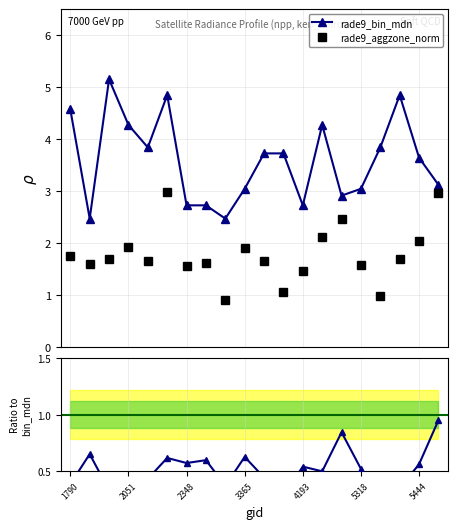

What is the value of the rade9_bin_mdn point at the 19th from the left?

3.6